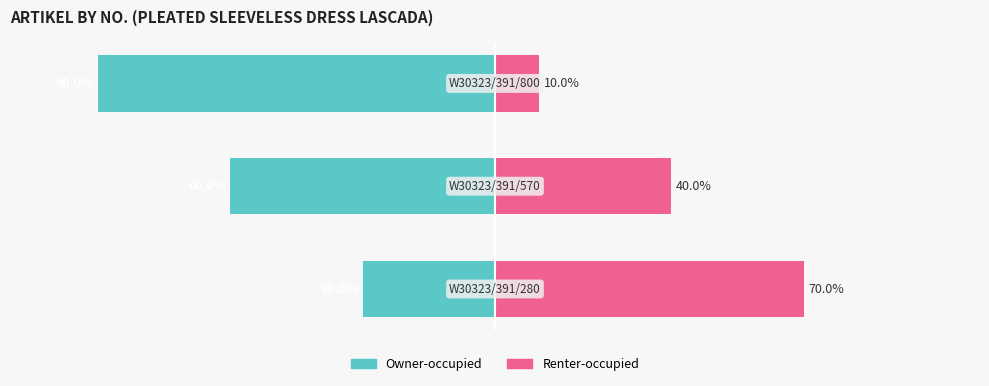

Read the Renter-occupied value at −125, to the nearest 5.

70